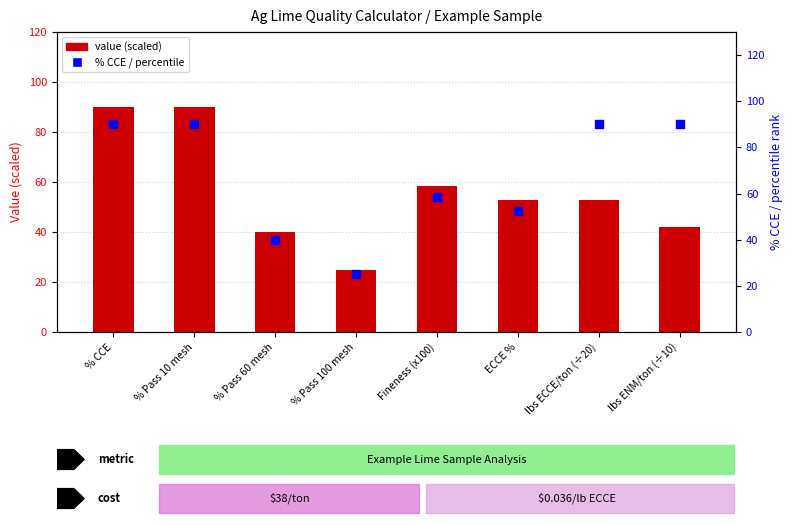

What is the total value across all series at % Pass 10 mesh?

180.0